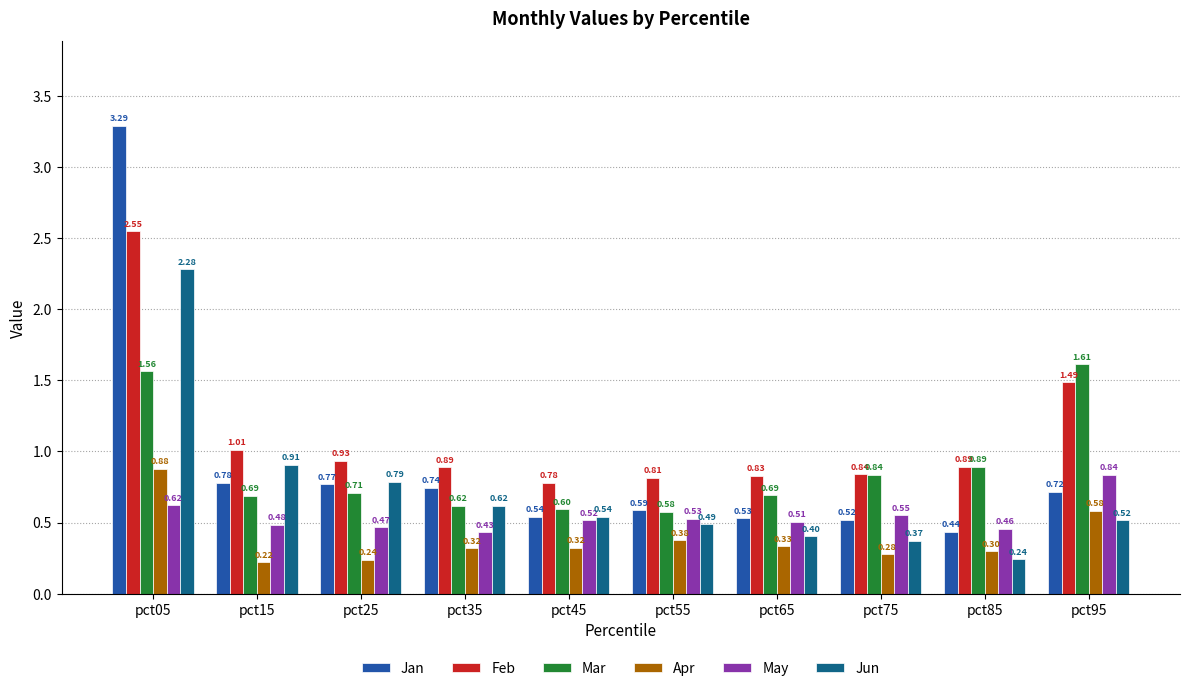

What are all the series names shown in the legend?

Jan, Feb, Mar, Apr, May, Jun